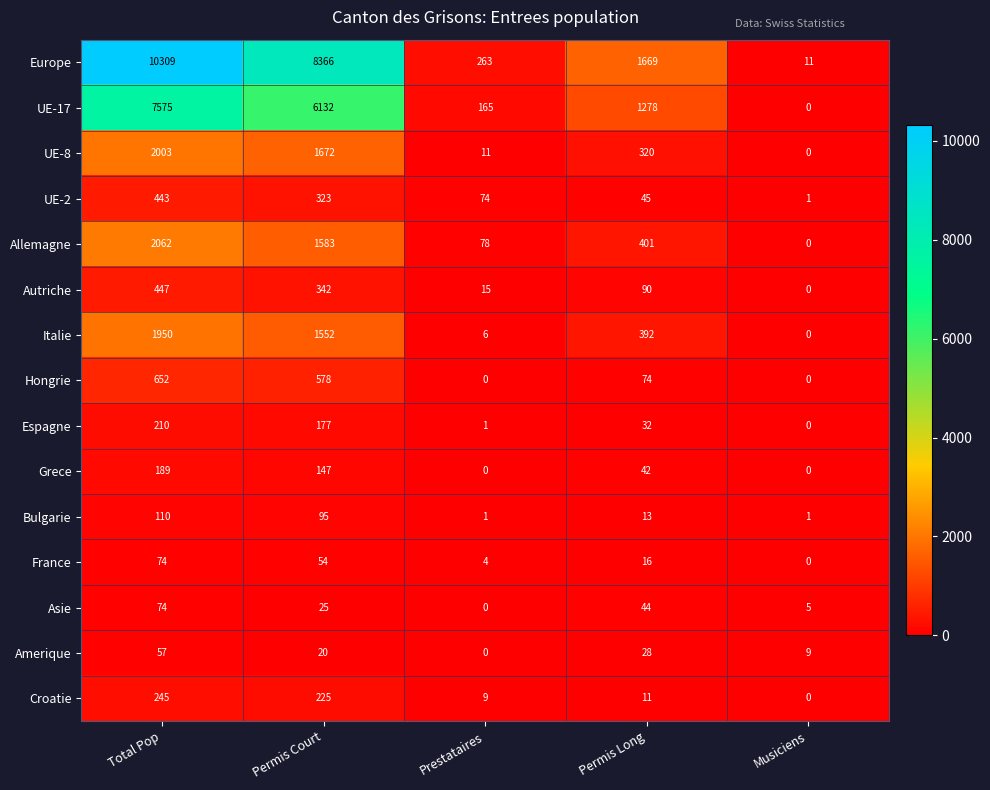

At which label is Italie closest to 975?

Permis Court